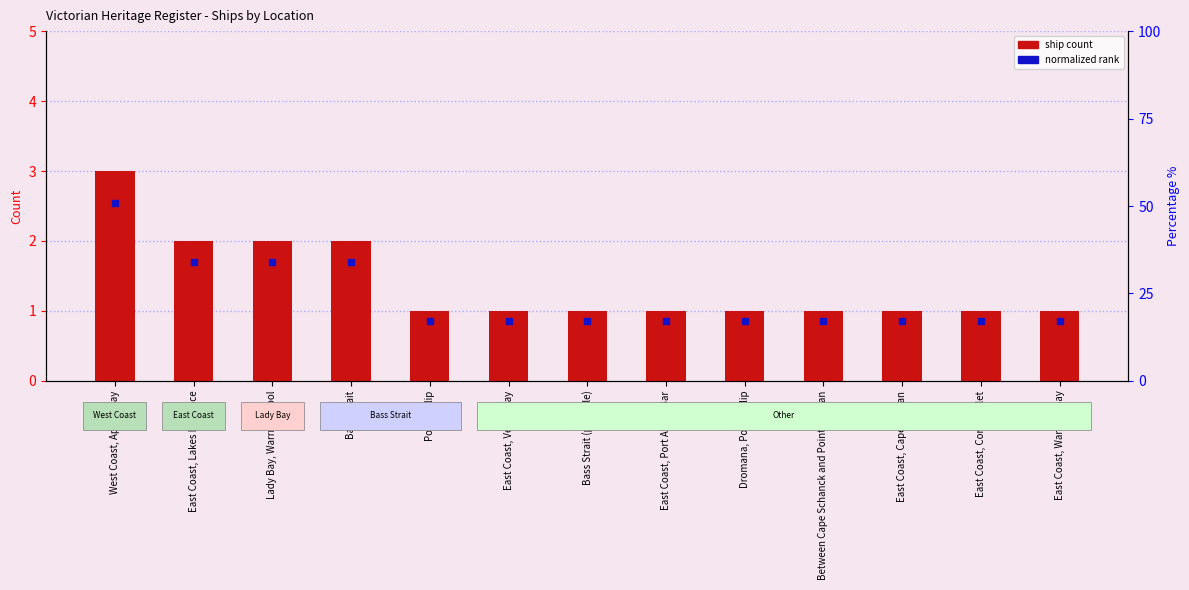

Which series has the largest Y range (max minus min)?

ship count